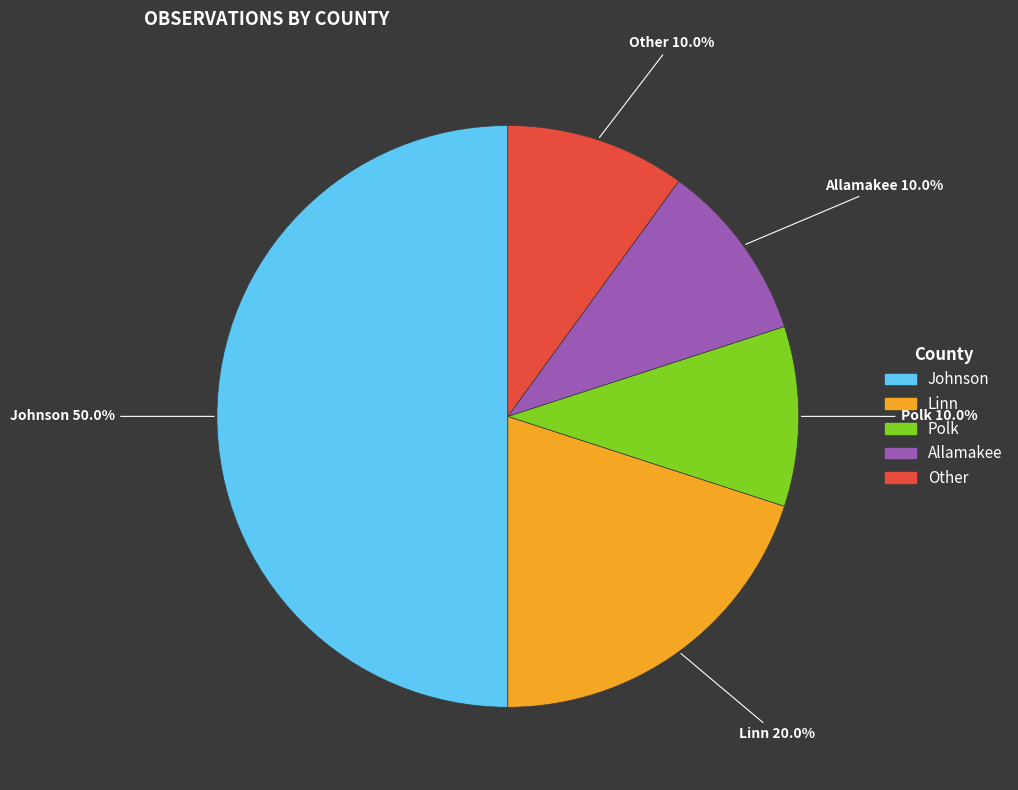

Which category has the biggest portion of the pie?

Johnson